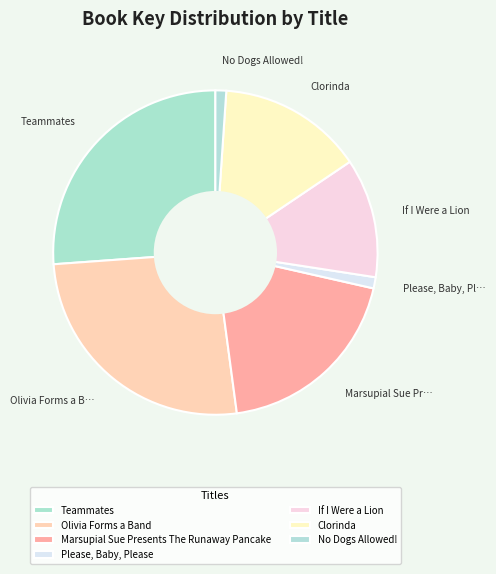

True or false: Olivia Forms a Band accounts for 33% of the total.

False